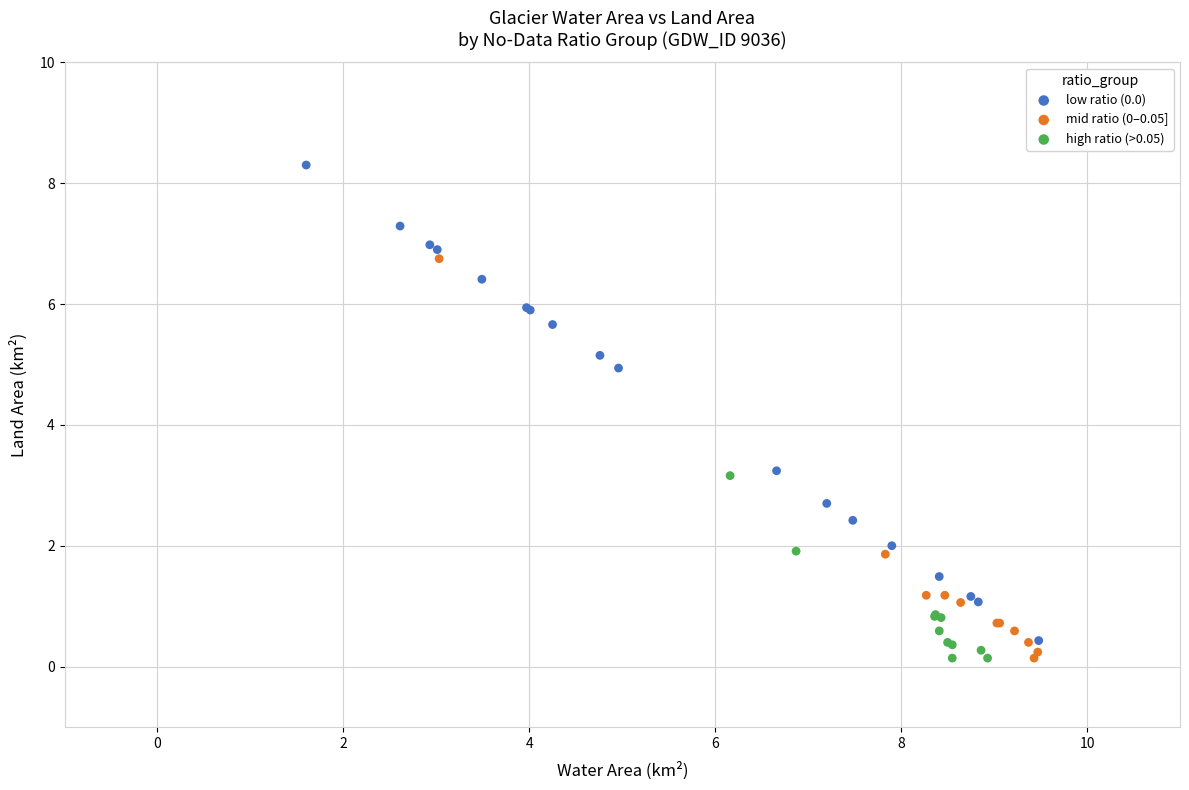

Which series reaches the maximum Y coordinate?

low ratio (0.0)